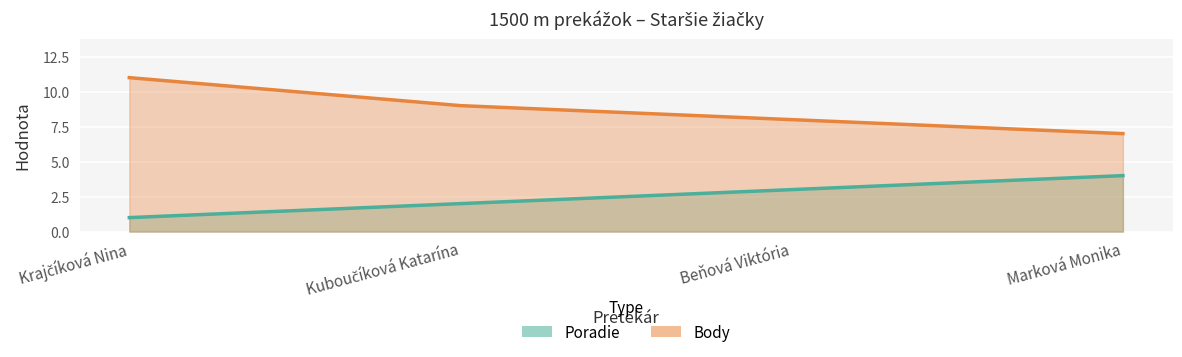

True or false: Poradie and Body intersect in this chart.

False